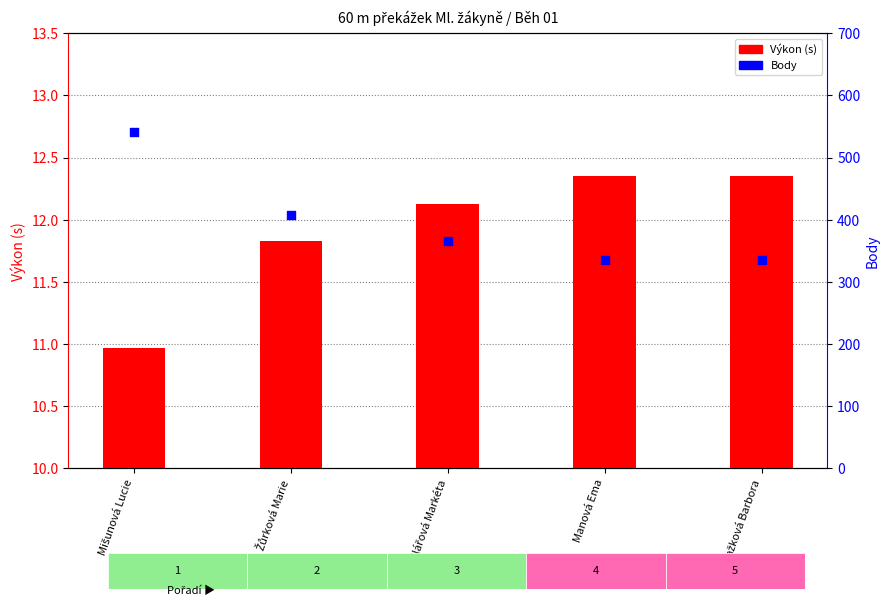

Is the value of Výkon (s) at Blažková Barbora greater than the value of Body at Mišunová Lucie?

No